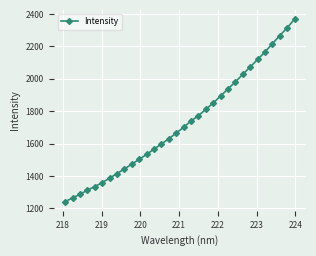

What is the average value?

1727.0